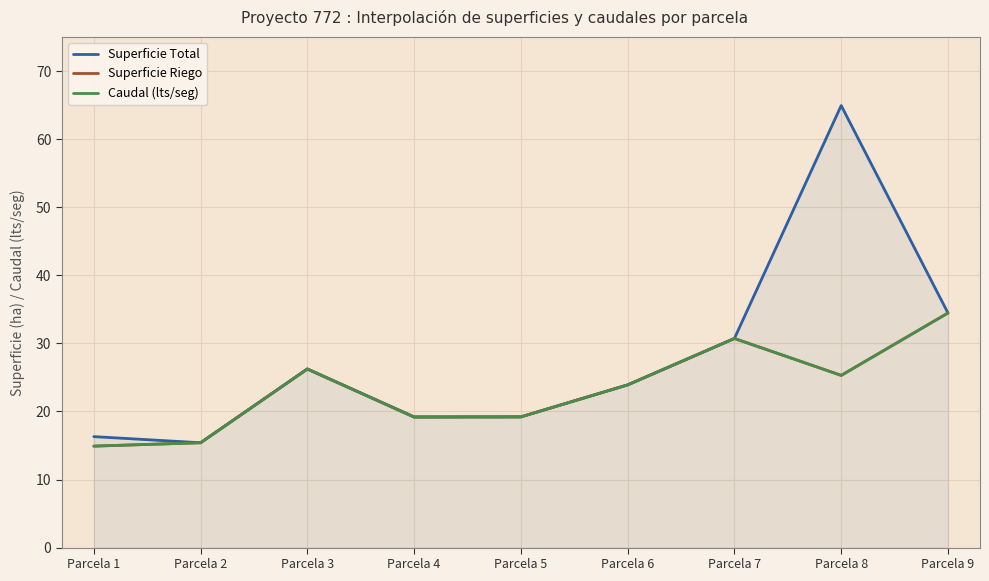

What is the minimum value shown in the chart?

14.9